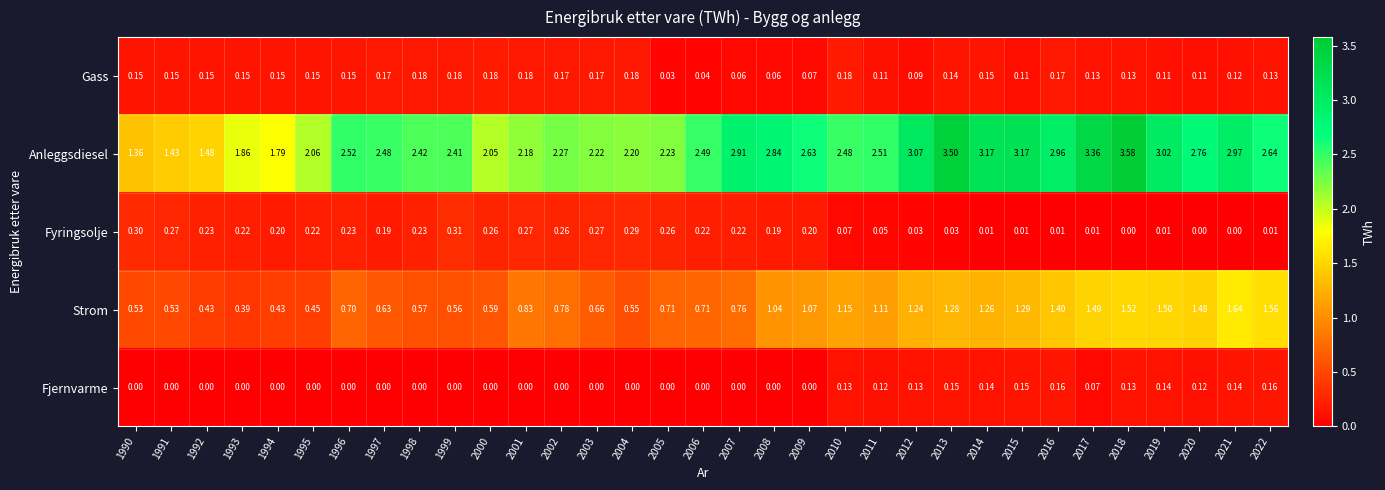

Rank the series by their maximum value, from lowest to highest.

Fjernvarme, Gass, Fyringsolje, Strom, Anleggsdiesel